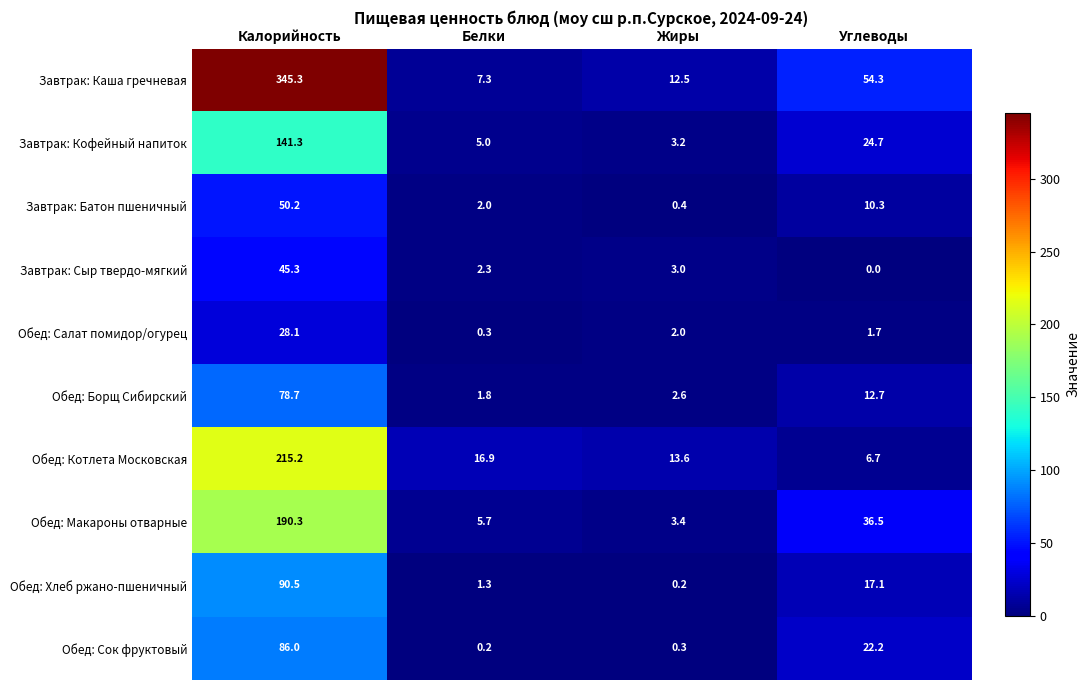

Which series has the widest spread of values?

Завтрак: Каша гречневая